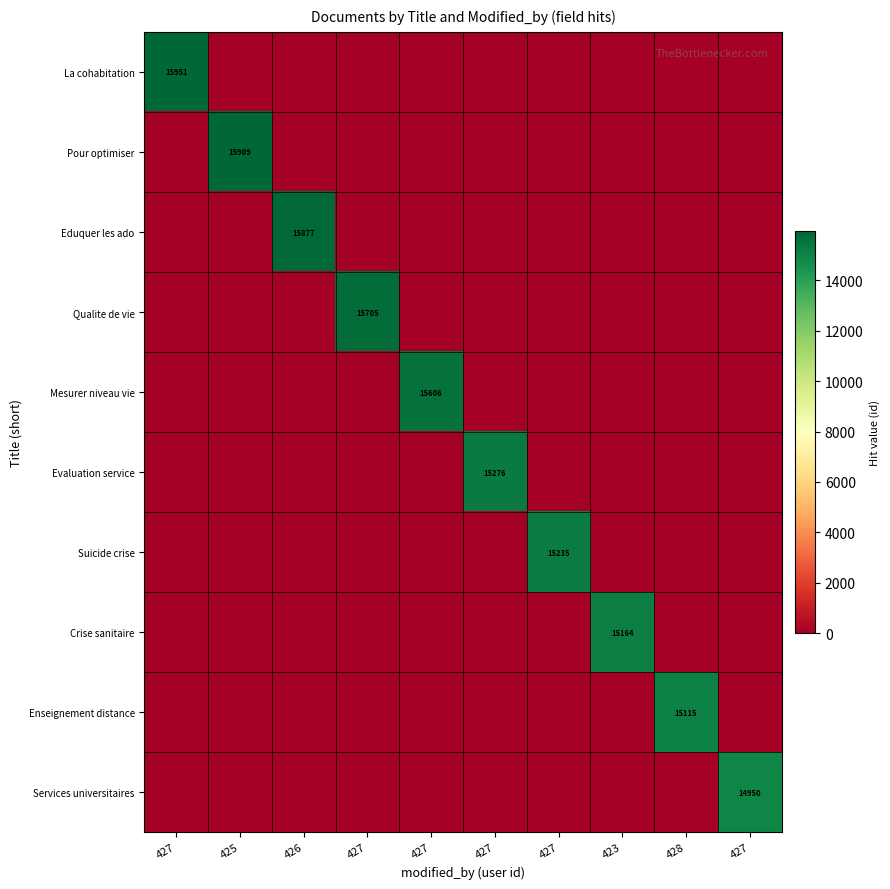

What is the highest value of the Evaluation service series?

15276